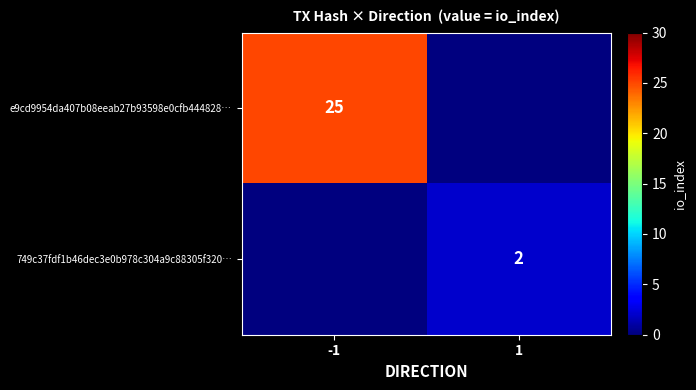

Is it true that 749c37fdf1b46dec3e0b978c304a9c88305f320… equals 3 at 1?

False